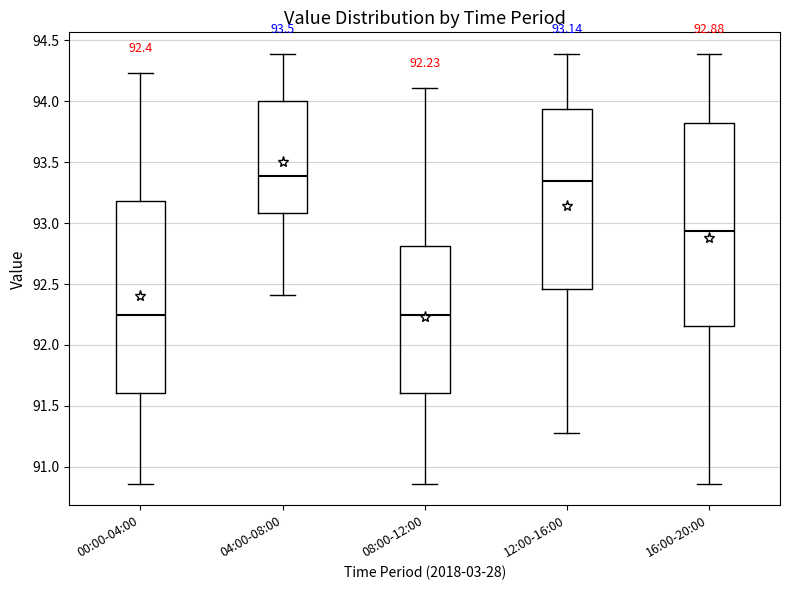

Comparing the boxes themselves (not the whiskers), which one is the tallest?

16:00-20:00